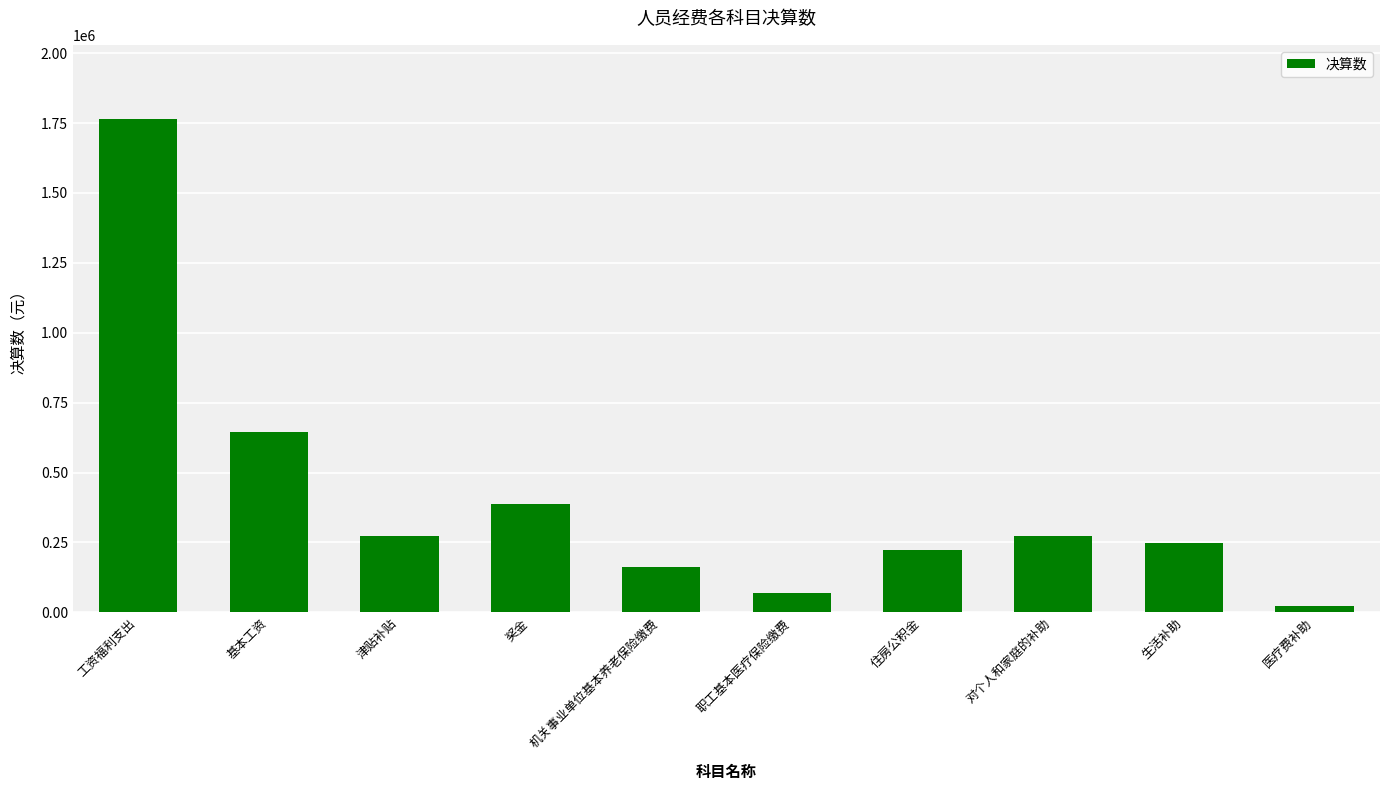

What is the difference between the maximum and minimum values?

1741352.3